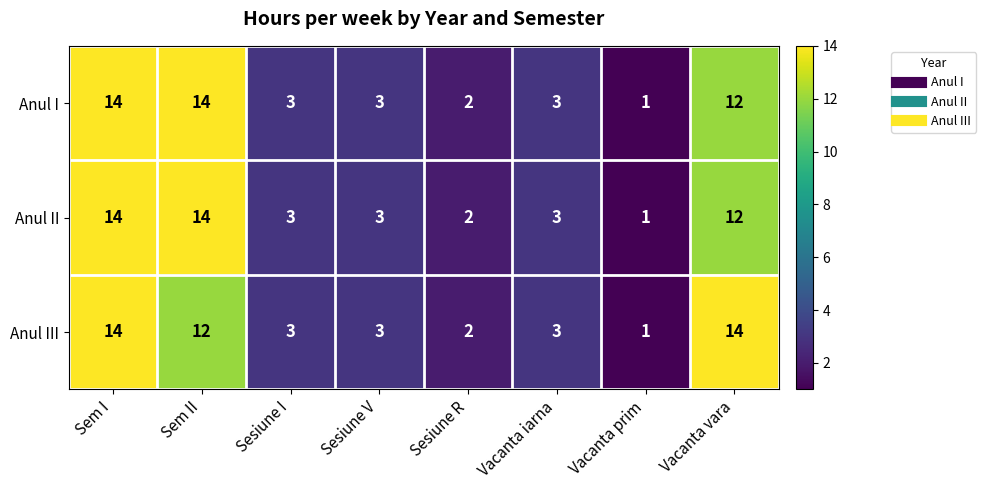

The Anul II series shows 3 at Vacanta iarna. True or false?

True